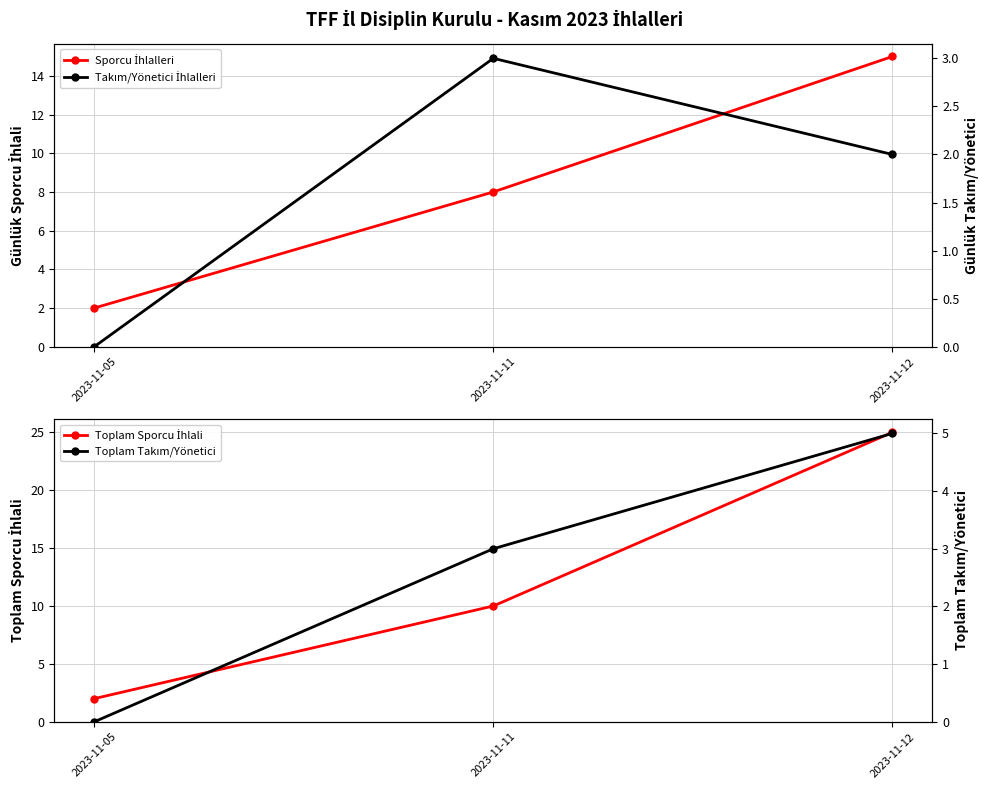

Is it true that Sporcu İhlalleri equals 8 at 2023-11-11?

True